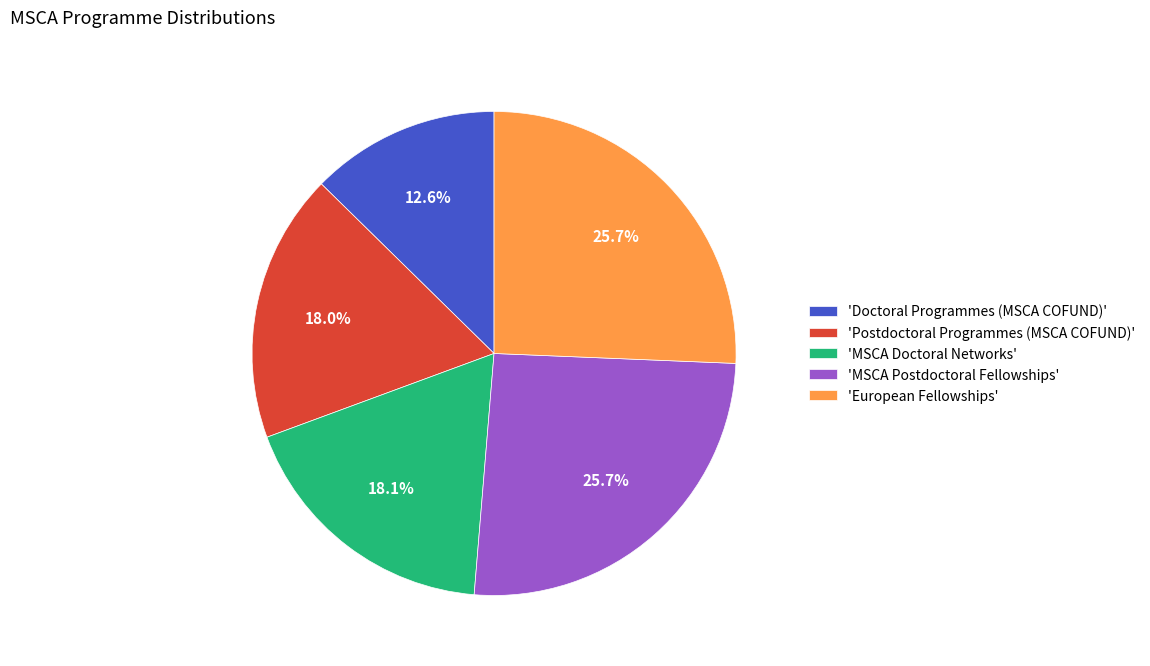

What percentage is NOT represented by 'European Fellowships'?

74.3%